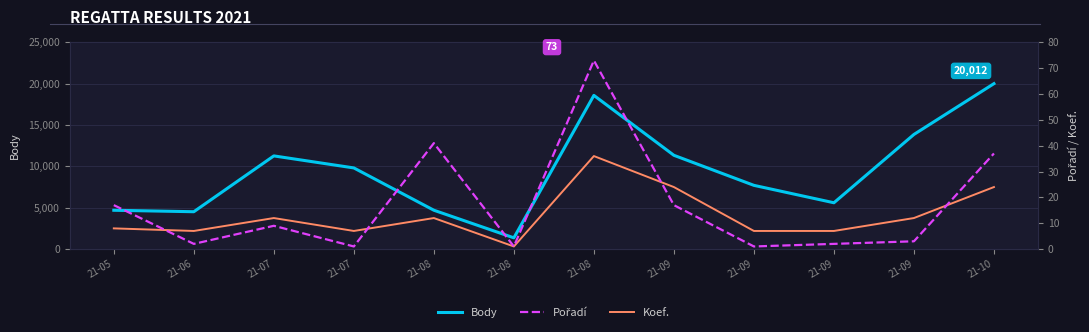

Rank the categories by Pořadí value from highest to lowest.

21-08, 21-08, 21-10, 21-05, 21-09, 21-07, 21-09, 21-06, 21-09, 21-07, 21-08, 21-09